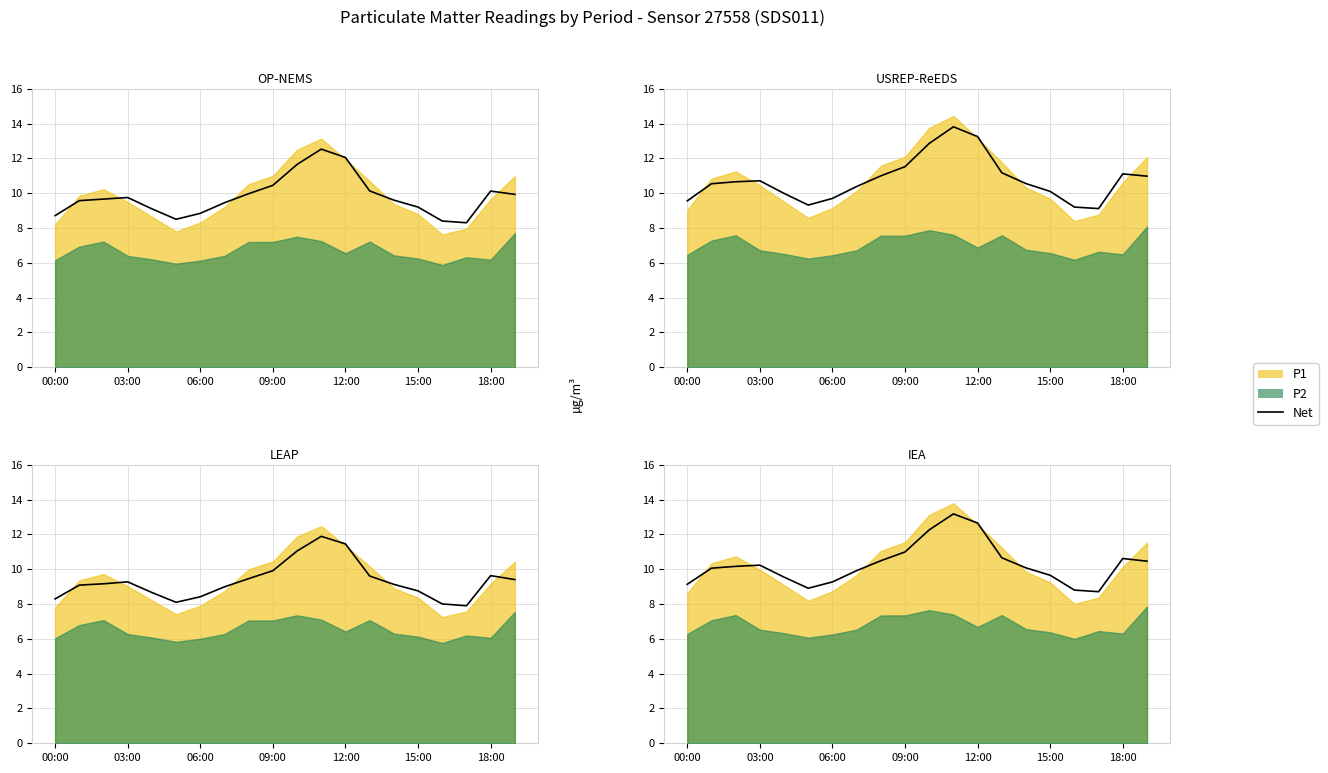

The chart shows a value of 10.1 at 14. True or false?

True